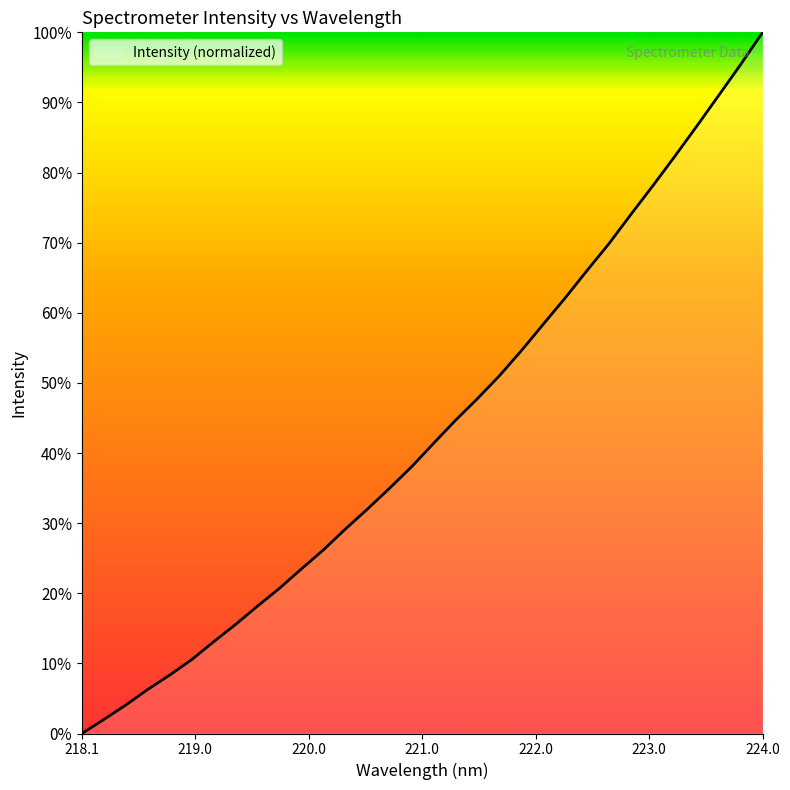

How many lines are shown in the chart?

1